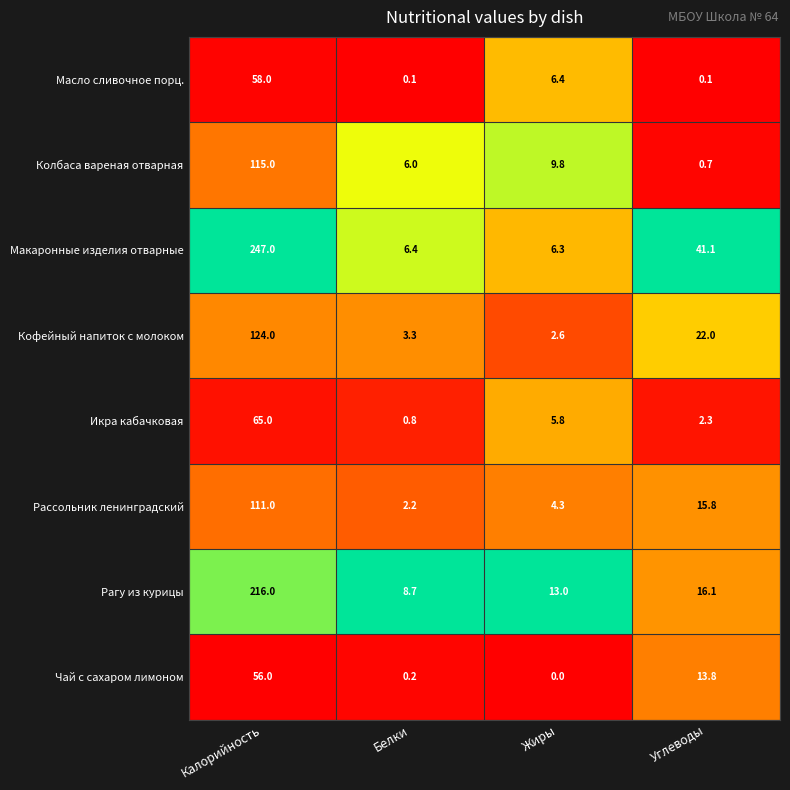

At which label does Чай с сахаром лимоном first exceed 13?

Калорийность